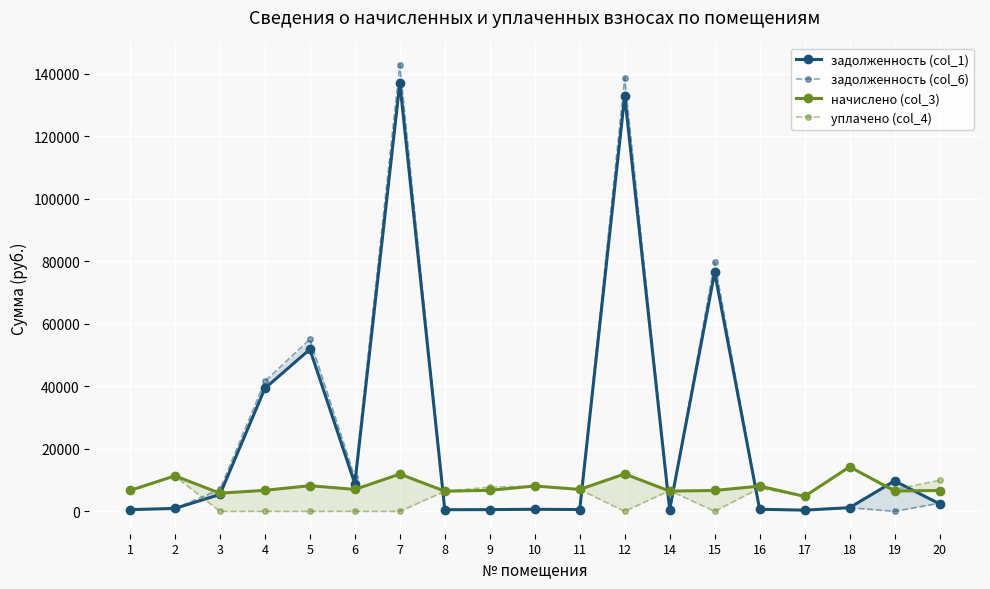

Reading left to right, what are all the values shown in this chart?

задолженность (col_1): 1=557.6	2=947.1	3=5413.6	4=39363.5	5=51853.8	6=8866.3	7=137116.0	8=538.9	9=561.3	10=677.1	11=585.6	12=133016.3	14=540.8	15=76515.4	16=674.4	17=400.7	18=1188.0	19=9752.5	20=2419.4
задолженность (col_6): 1=557.6	2=947.1	3=7012.3	4=41629.4	5=55091.8	6=10854.2	7=142892.5	8=538.9	9=561.3	10=677.1	11=585.6	12=138732.8	14=0.0	15=79753.4	16=674.4	17=400.7	18=1188.0	19=0.0	20=2618.9
начислено (col_3): 1=6691.2	2=11365.0	3=5828.2	4=6736.0	5=8226.7	6=7027.4	7=11936.5	8=6467.0	9=6736.0	10=8125.8	11=7027.4	12=11981.4	14=6489.5	15=6691.2	16=8092.2	17=4808.3	18=14256.6	19=6534.2	20=6679.9
уплачено (col_4): 1=6630.9	2=11262.5	3=0.0	4=0.0	5=0.0	6=0.0	7=0.0	8=6408.8	9=7782.9	10=8052.6	11=6964.1	12=0.1	14=6658.5	15=2.0	16=7416.7	17=4764.9	18=14128.1	19=7019.9	20=9945.0